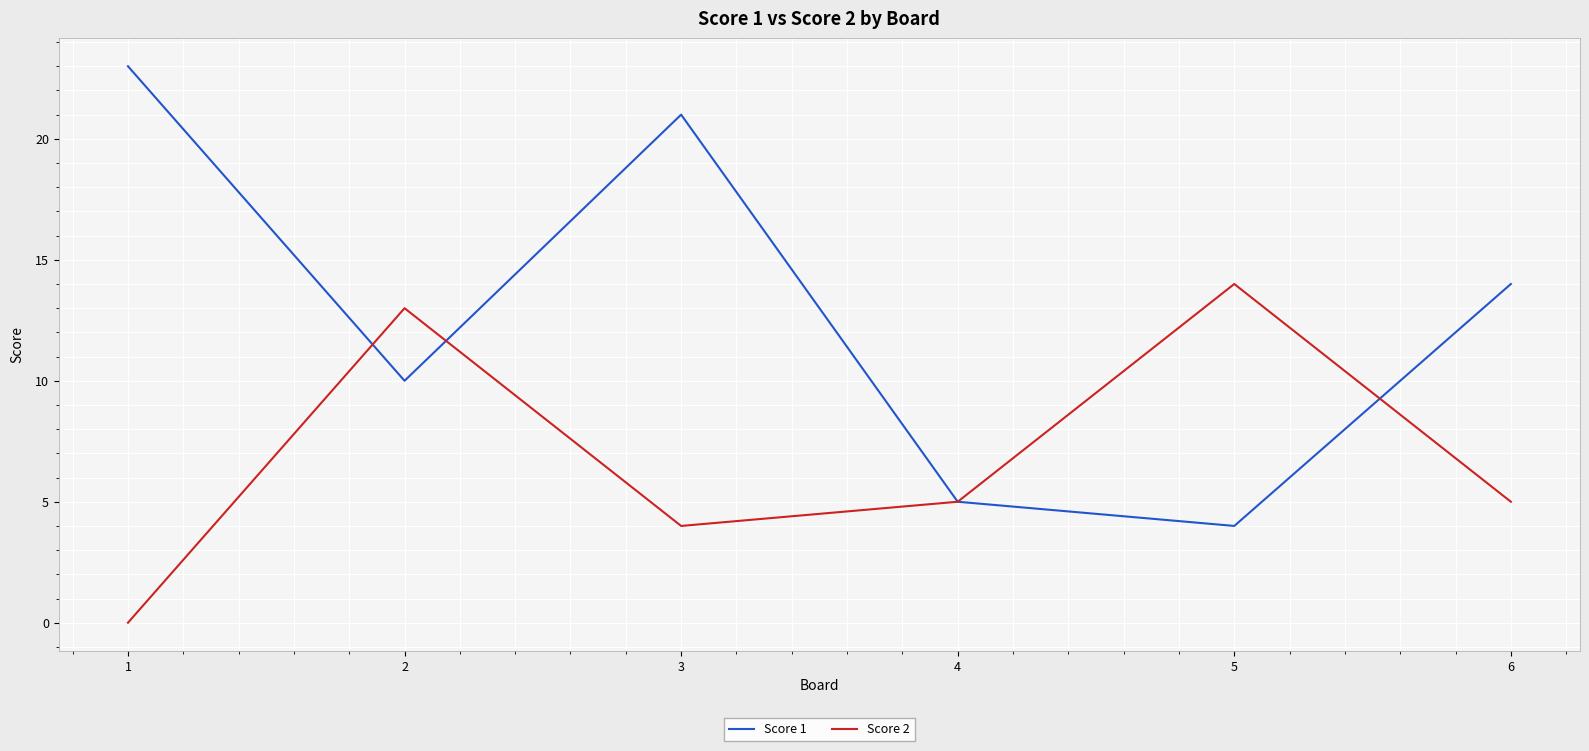

Which series has the widest spread of values?

Score 1